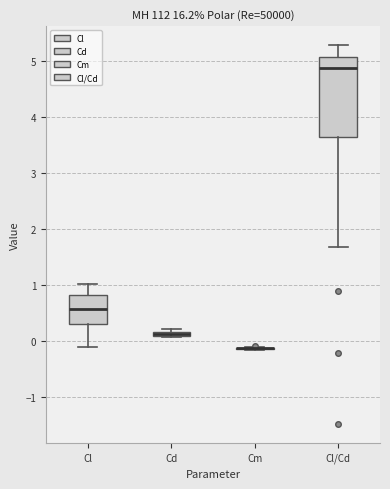

Comparing the boxes themselves (not the whiskers), which one is the tallest?

Cl/Cd